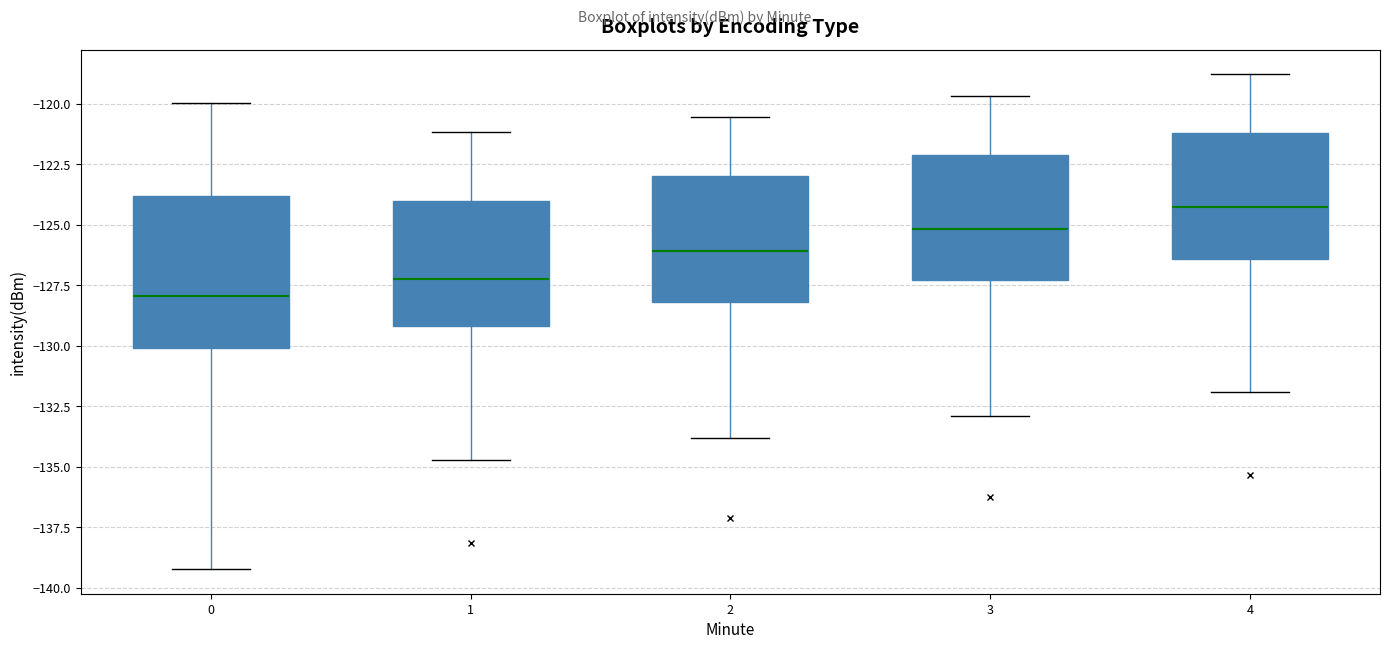

Which box is the tallest, from its lower edge to its upper edge?

0